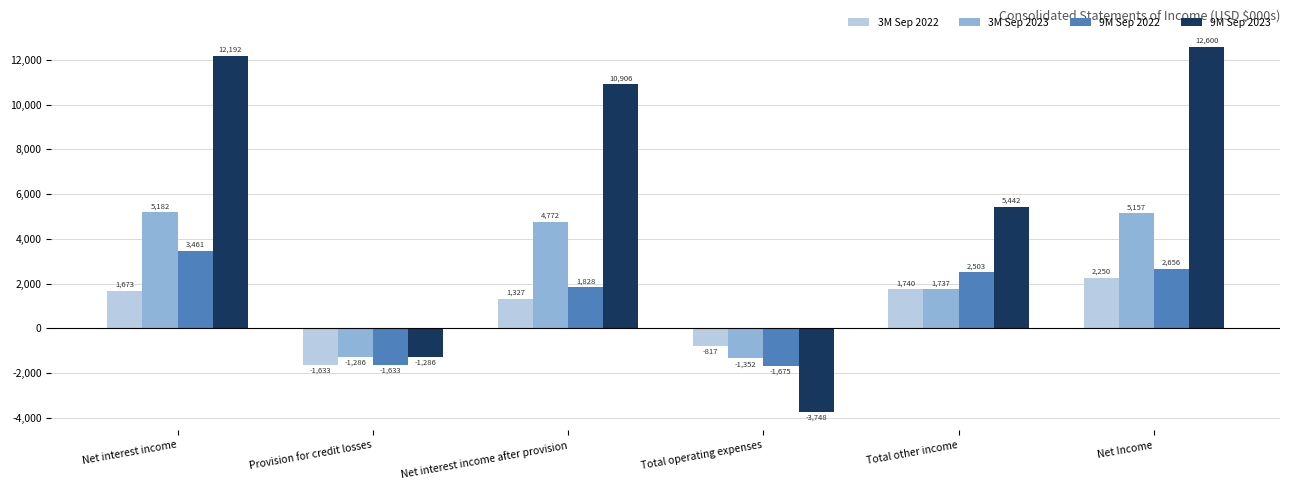

What is the value of the 3M Sep 2023 bar at the 5th from the left?

1737